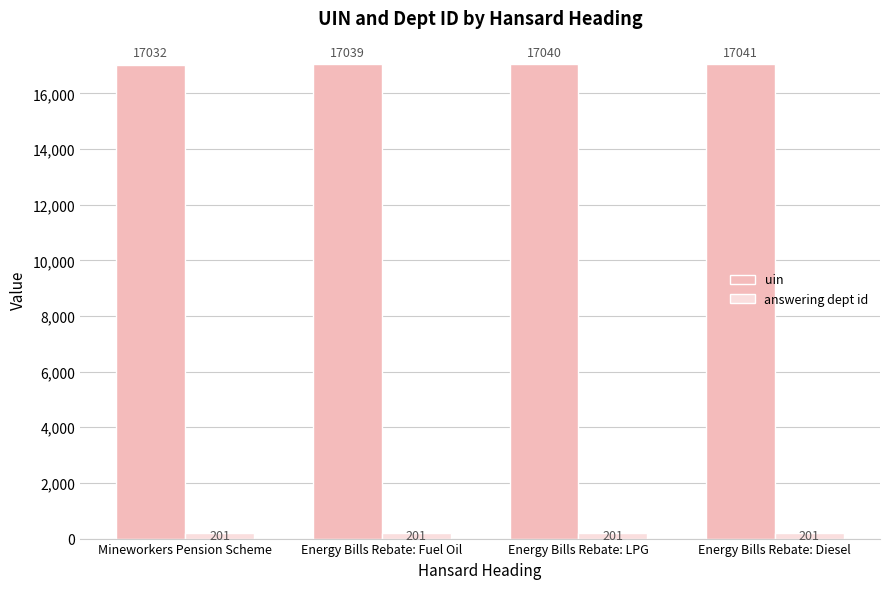

The value of answering dept id at Energy Bills Rebate: Fuel Oil is 201. True or false?

True